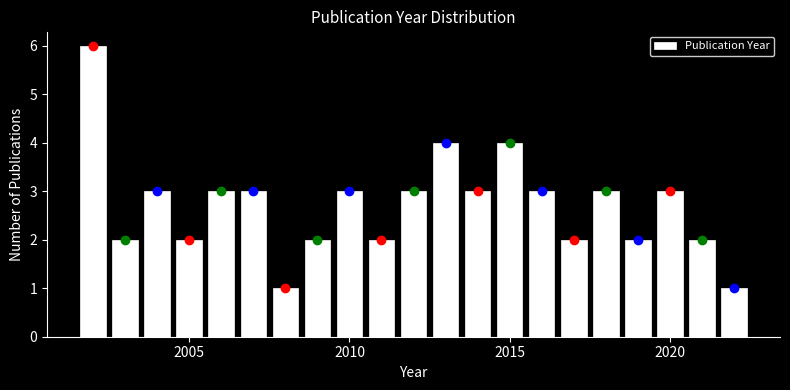

Around what value on the x-axis is the tallest bar? Give the approximate position of its centre, as read against the axis.

2002.0